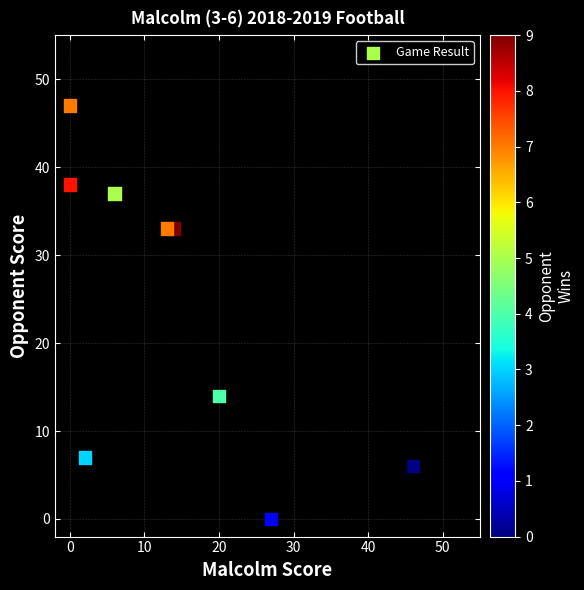

What is the average X value?

14